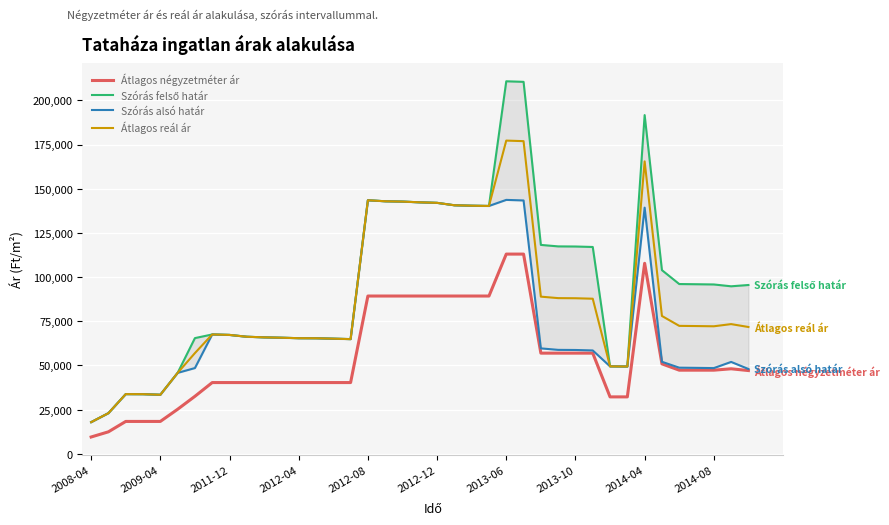

Is it true that Átlagos reál ár equals 209970 at 21?

False